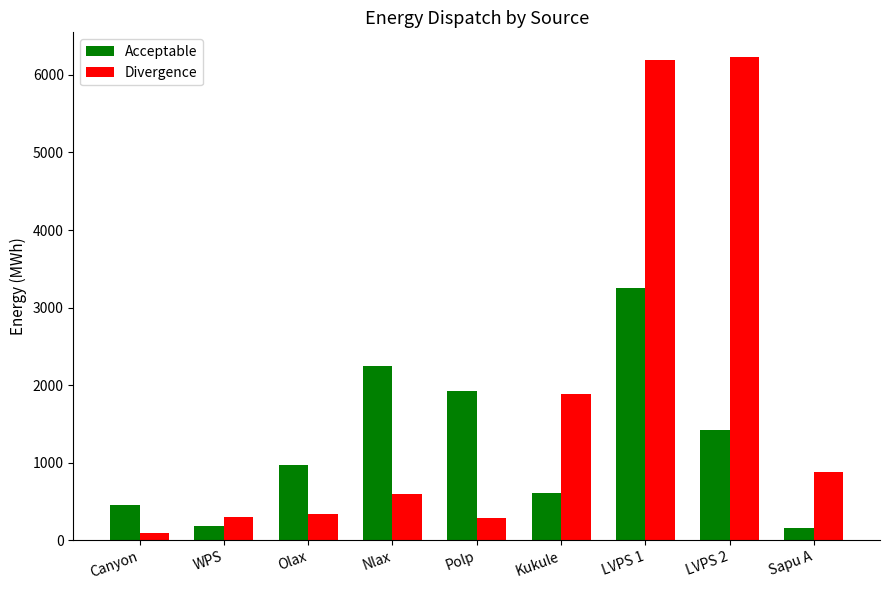

What is the sum of the Acceptable values at WPS and Polp?

2112